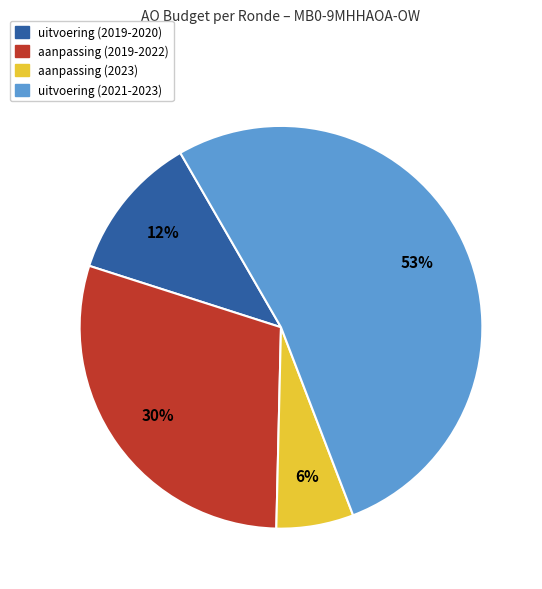

Does any single category account for the majority?

Yes